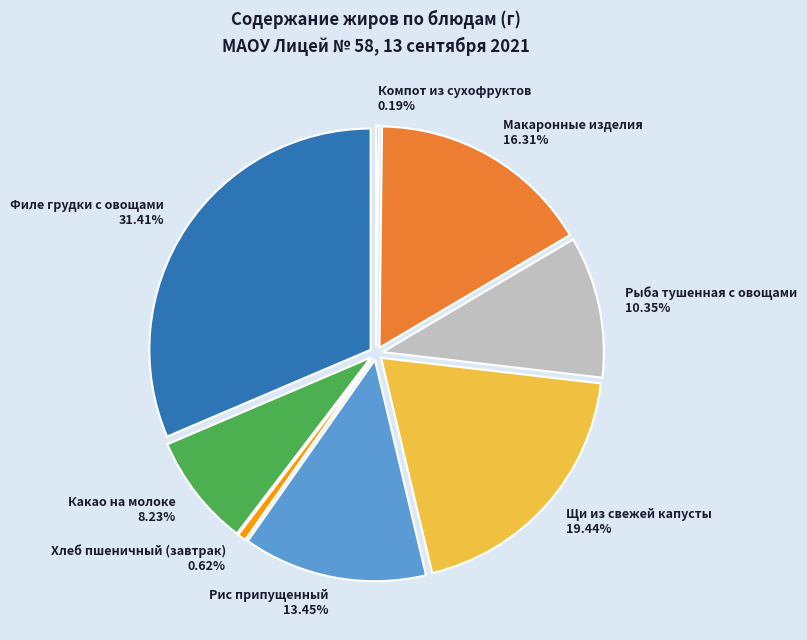

To the nearest percent, what is the difference between the largest and smallest slice percentages?

31%